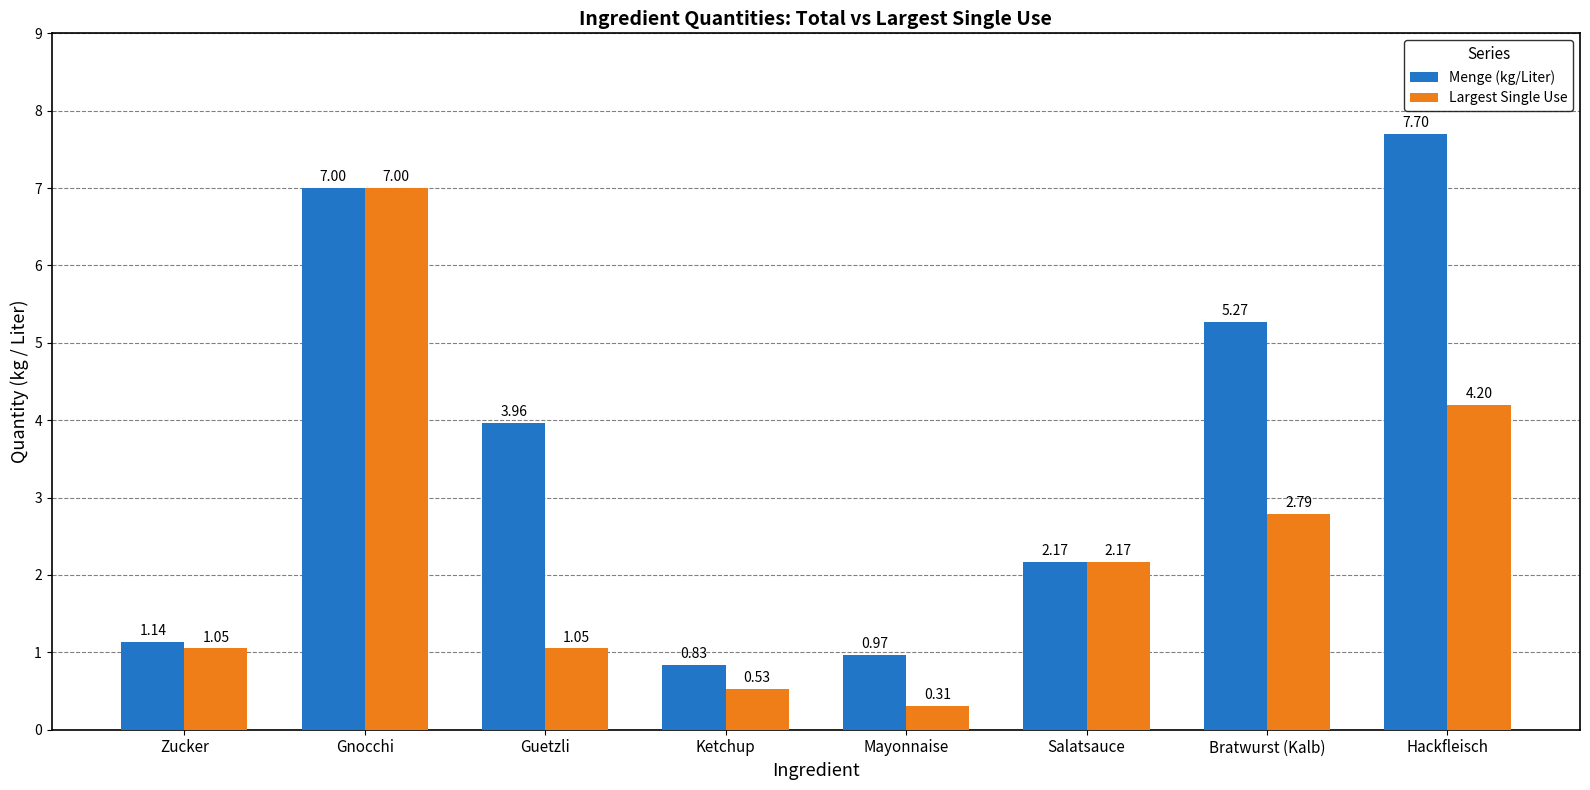

What is the sum of the Menge (kg/Liter) values at Mayonnaise and Zucker?

2.1